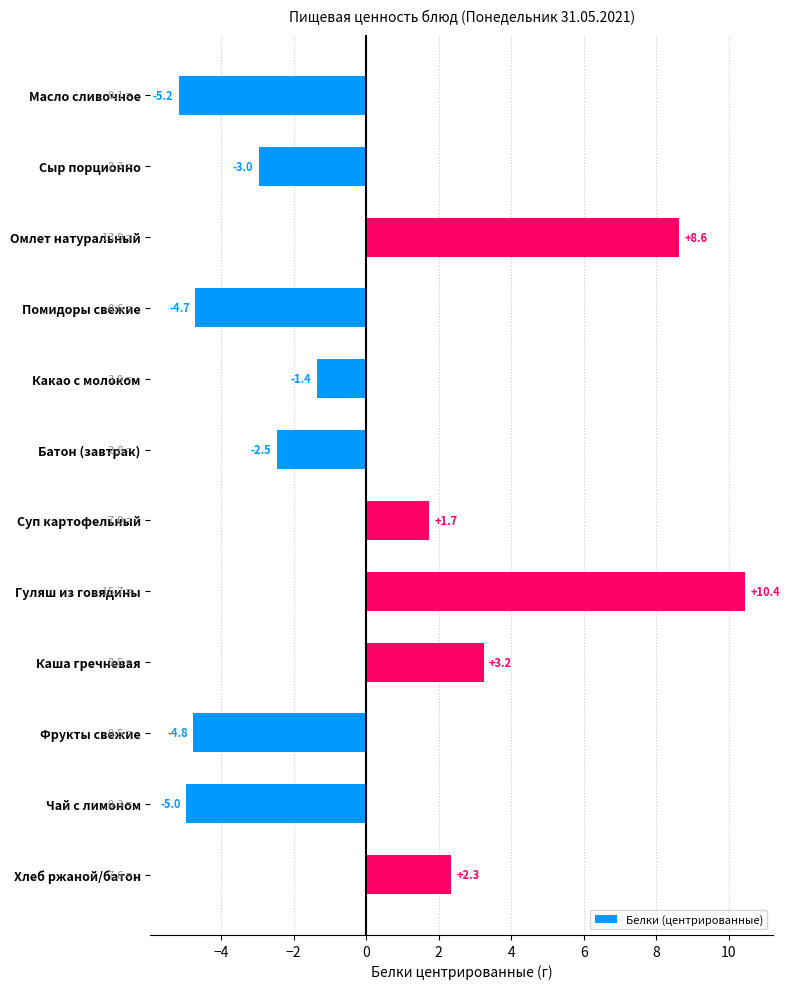

What is the smallest value displayed?

-5.2